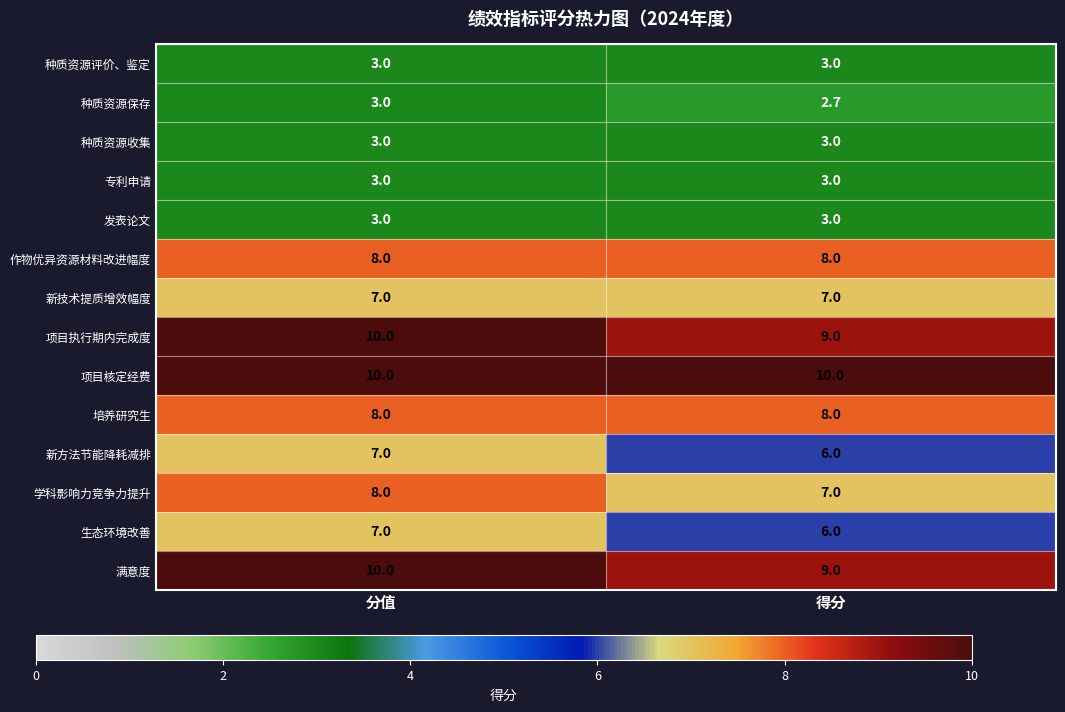

True or false: 种质资源收集 has a value of 4.0 at 分值.

False